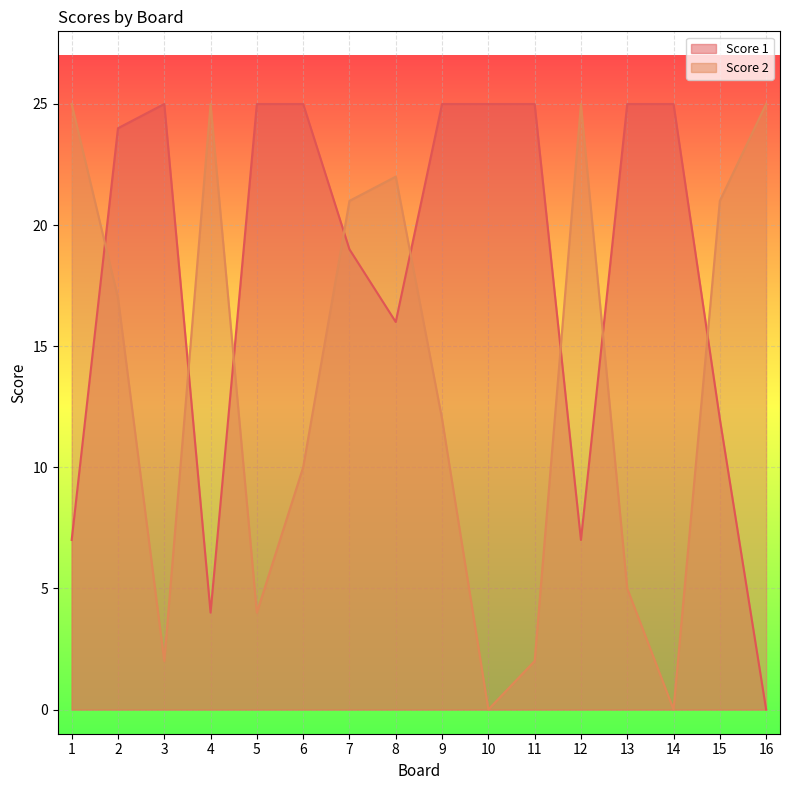

What is the difference between the second highest and minimum values in the Score 1 series?

25